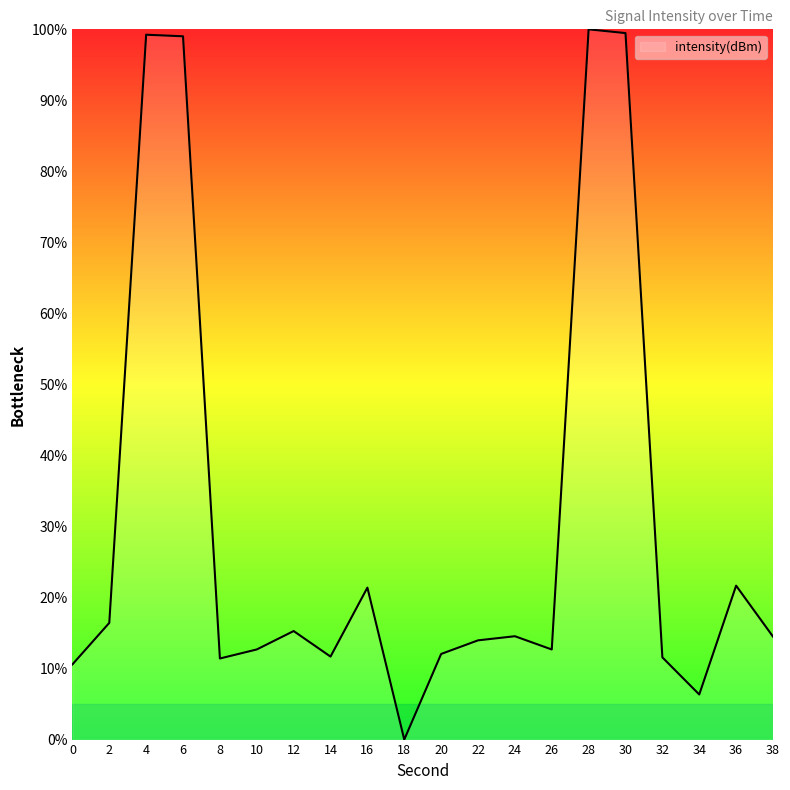

What is the difference between the values at 14 and 36?

10.0